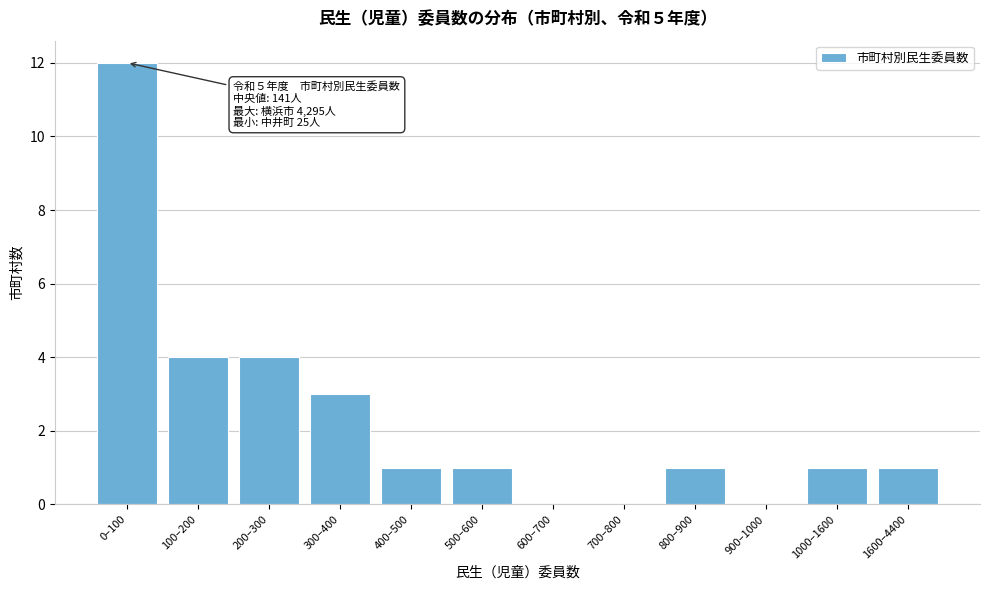

Reading left to right, list all the values displayed in this chart.

0–100=12	100–200=4	200–300=4	300–400=3	400–500=1	500–600=1	600–700=0	700–800=0	800–900=1	900–1000=0	1000–1600=1	1600–4400=1